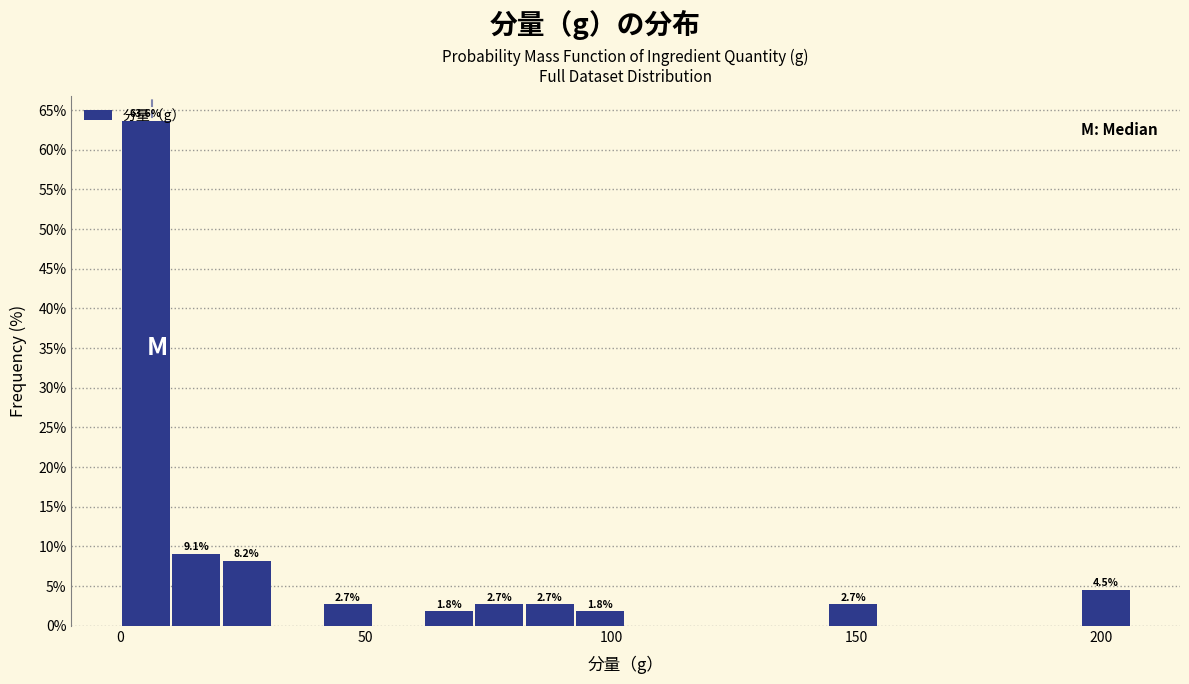

Around what value on the x-axis is the tallest bar? Give the approximate position of its centre, as read against the axis.

5